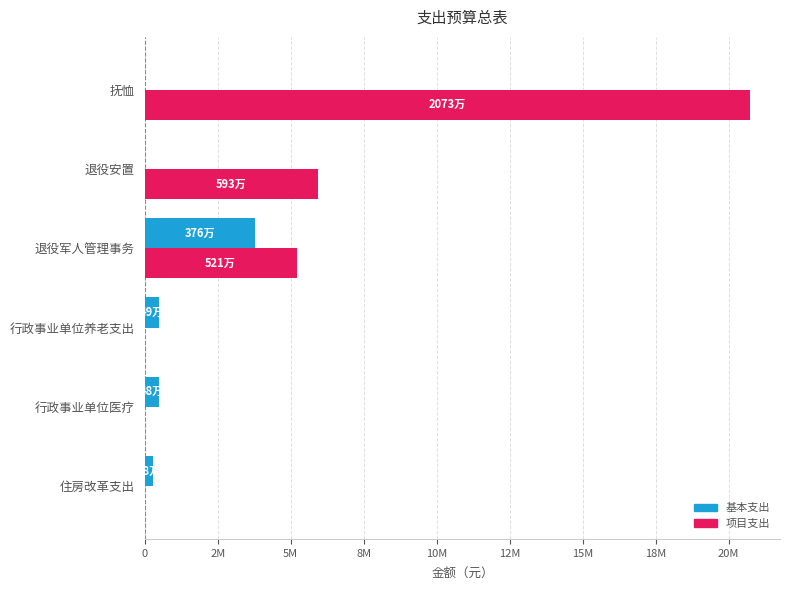

What are all the series names shown in the legend?

基本支出, 项目支出